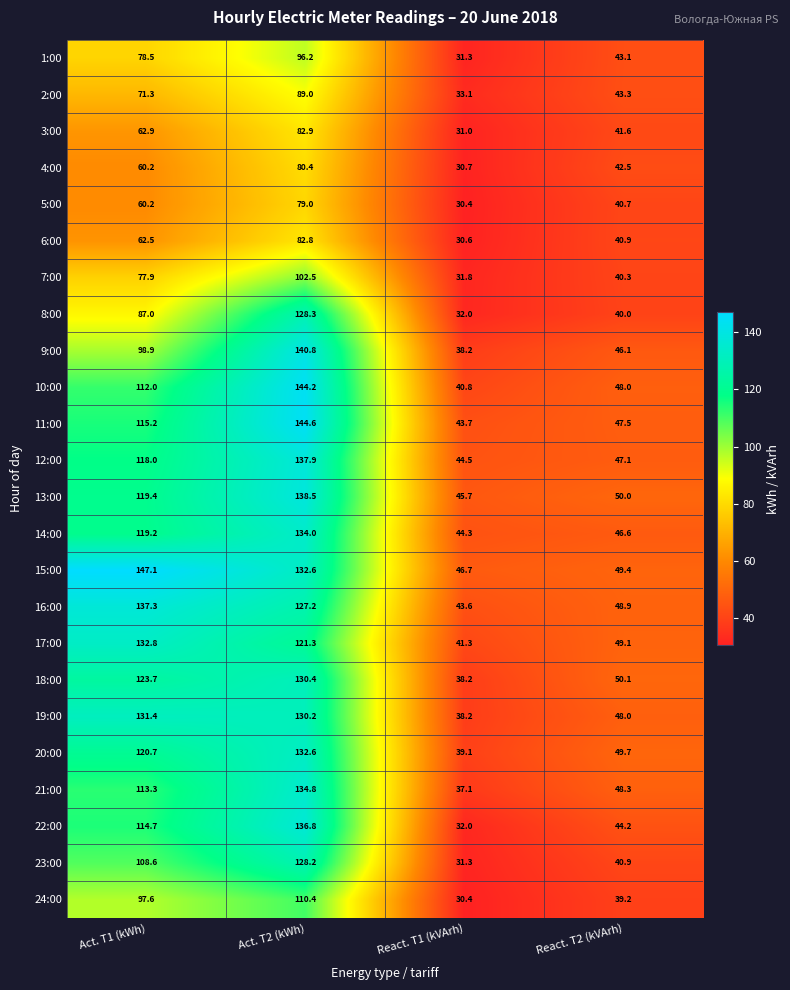

At which label does 13:00 reach its peak?

Act. T2 (kWh)